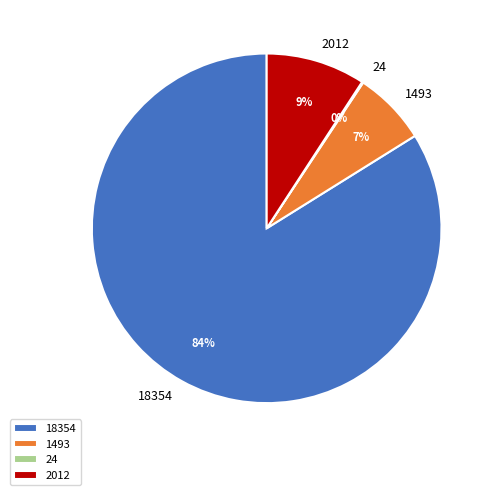

To the nearest percent, what is the difference between the largest and smallest slice percentages?

84%